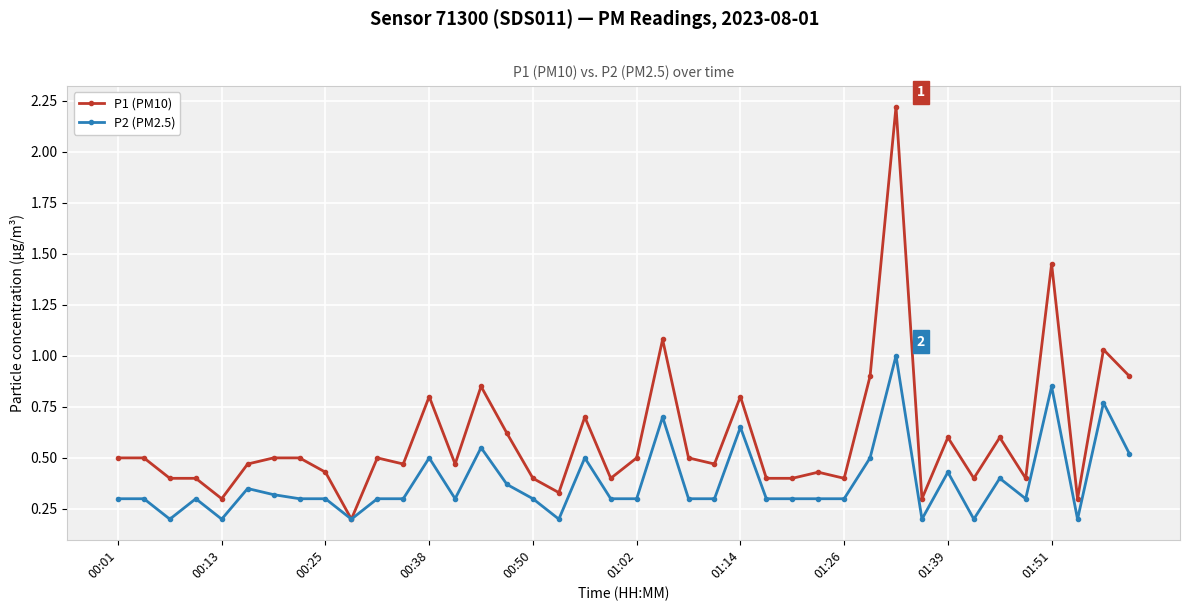

How many P2 (PM2.5) values are between 0 and 1?

40